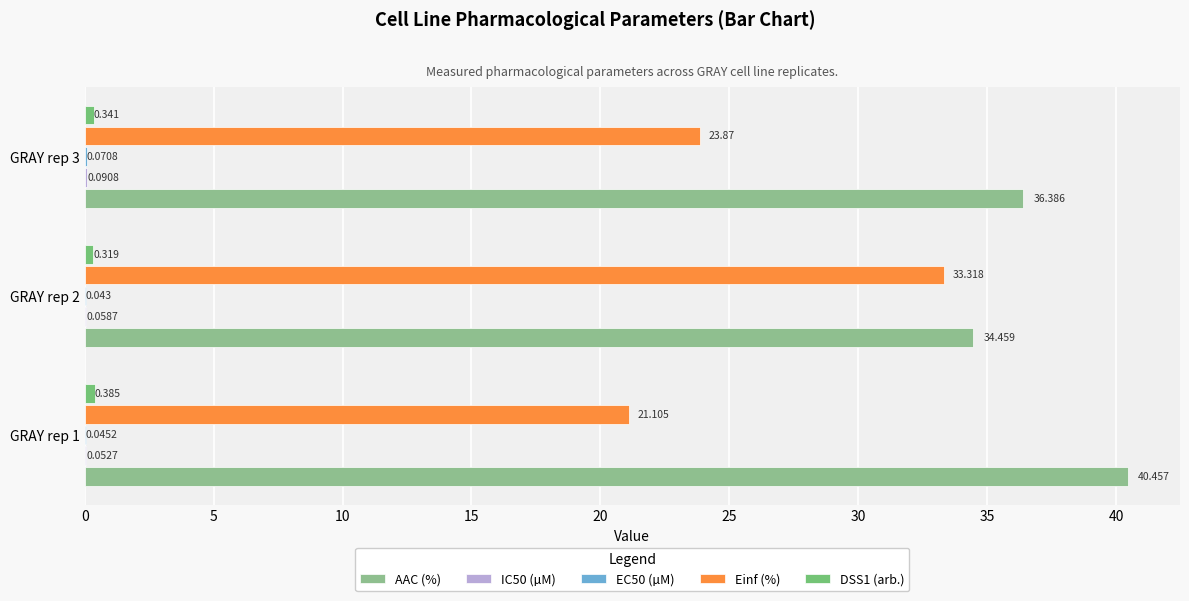

How many series are shown in this chart?

5